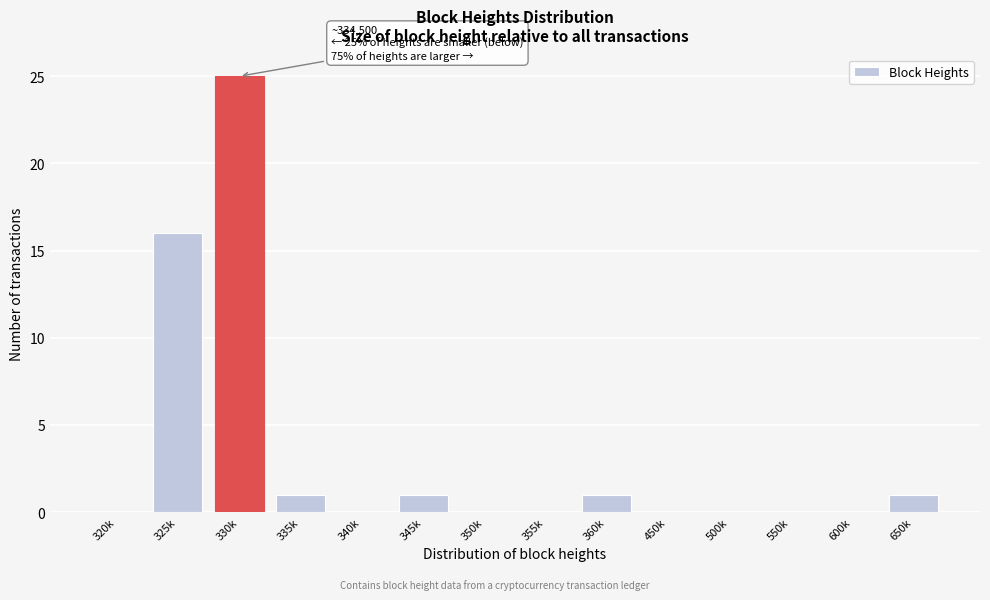

Reading right to left, what are all the values shown in this chart?

650k=1	600k=0	550k=0	500k=0	450k=0	360k=1	355k=0	350k=0	345k=1	340k=0	335k=1	330k=25	325k=16	320k=0